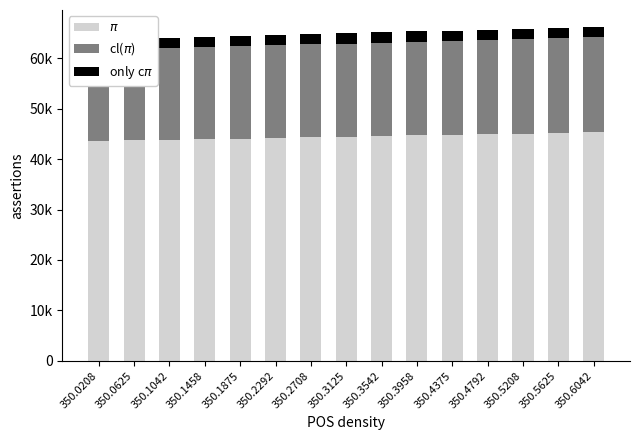

What value does the cl($\pi$) series have at 350.3125, to the nearest 100?

18500